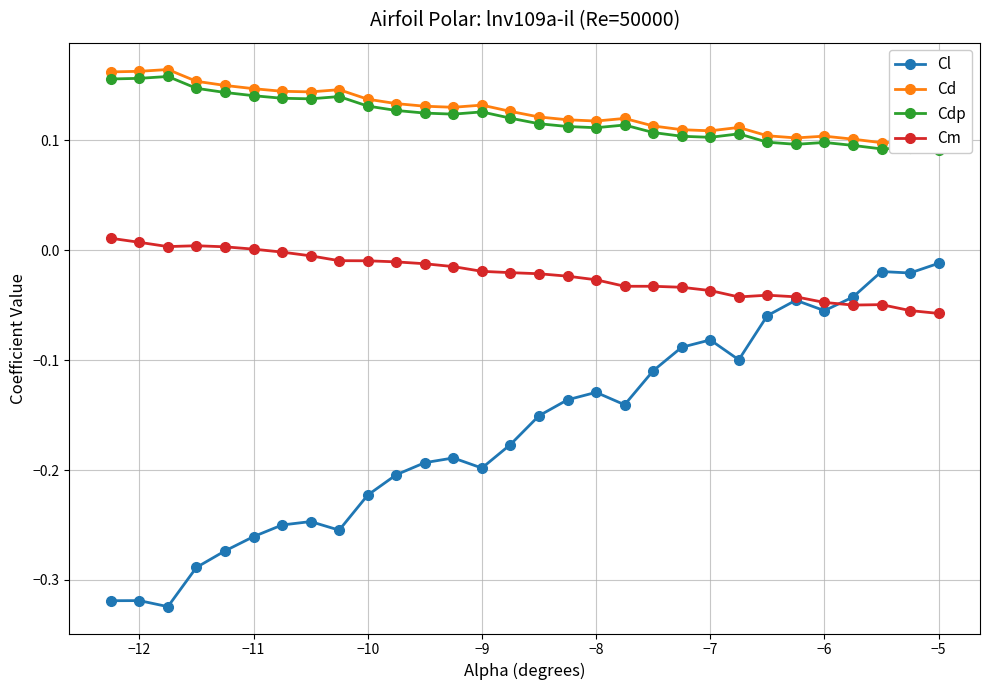

Count the Cdp values in the range 0 to 1.

30